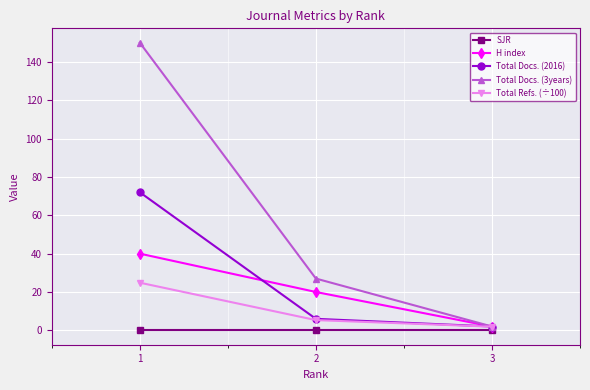

Is the value of SJR at 1 greater than the value of Total Refs. (÷100) at 2?

No